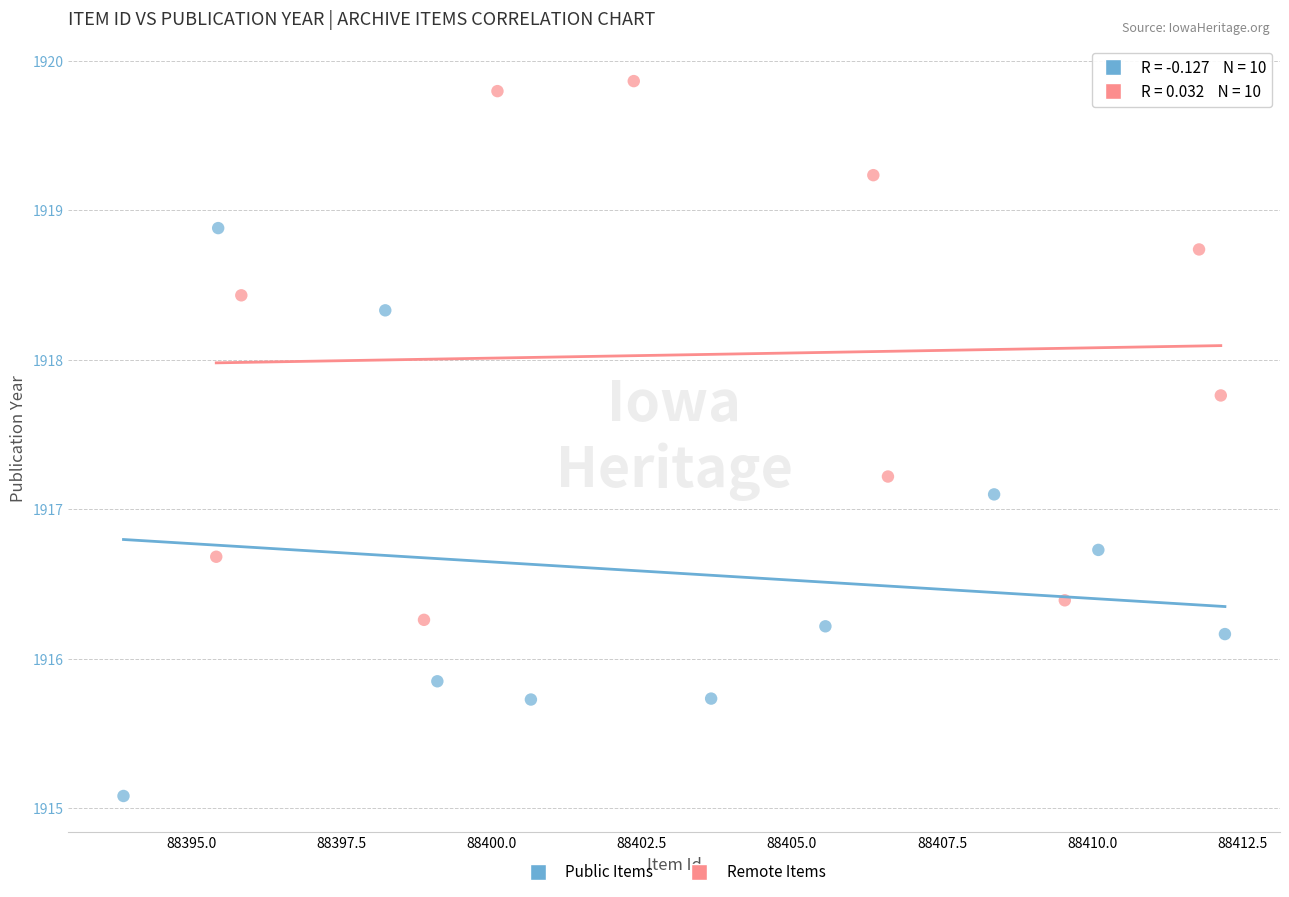

Which series contains the lowest Y value?

Public Items